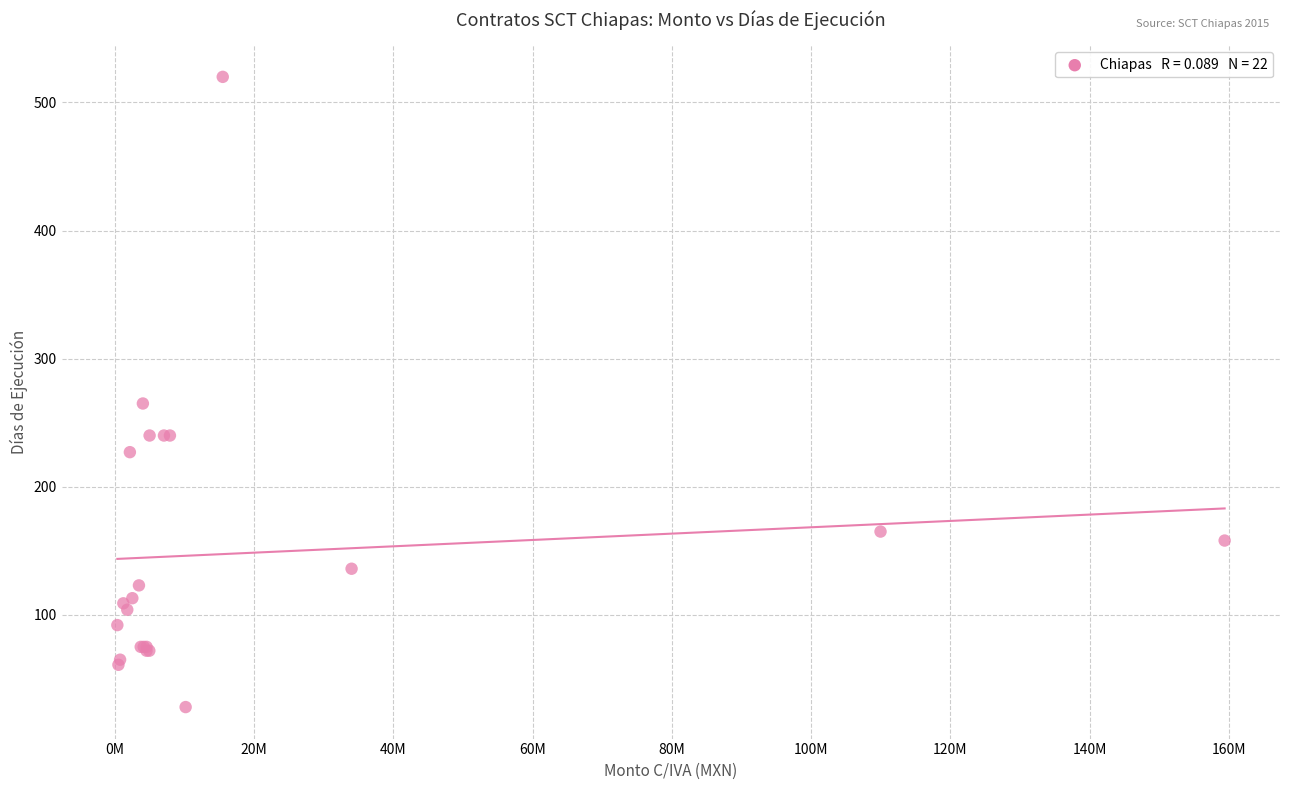

What Y value in the scatter plot is closest to 274?

265